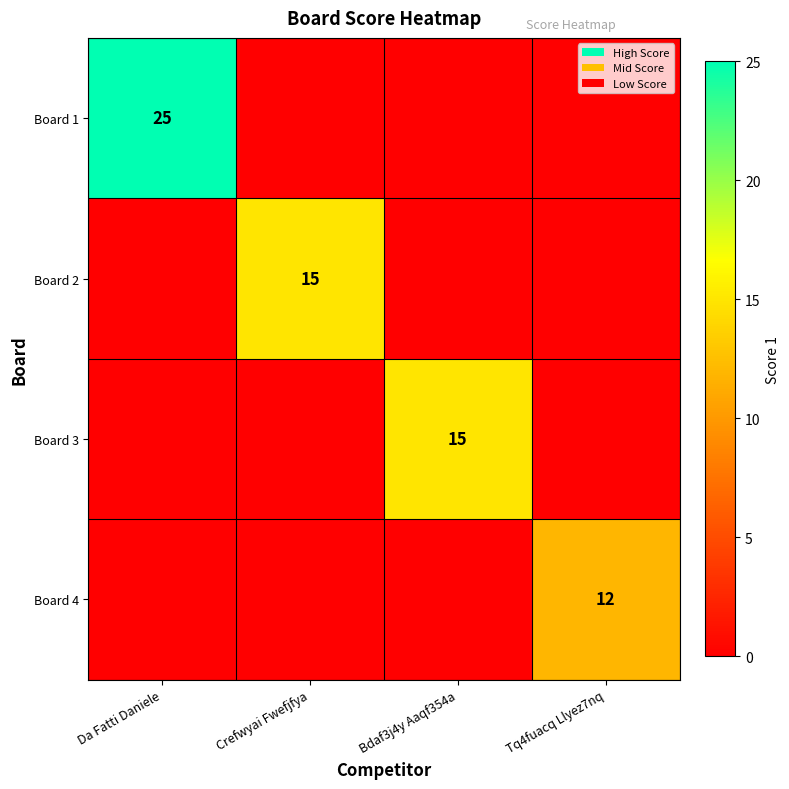

What is the total value across all series at Bdaf3j4y Aaqf354a?

15